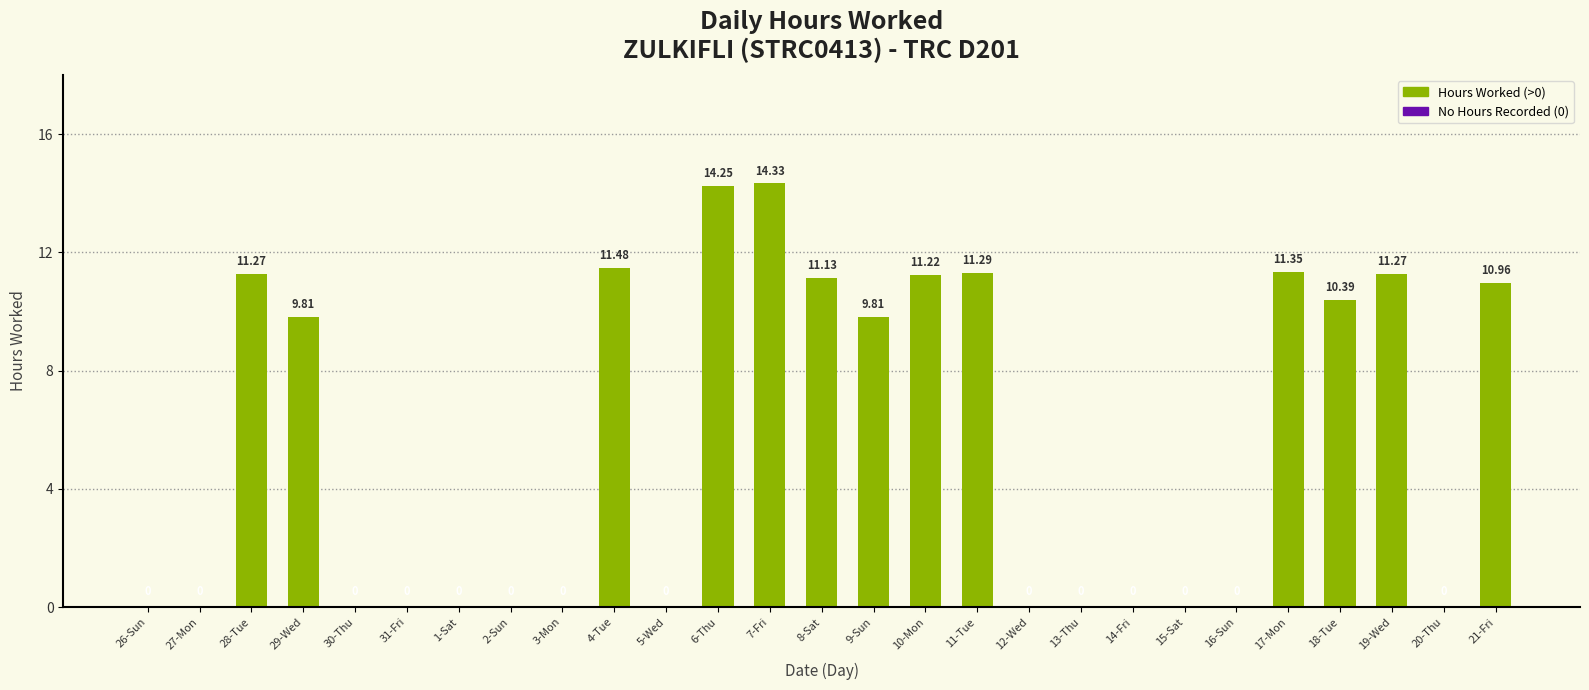

List the labels in order of value, largest first.

7-Fri, 6-Thu, 4-Tue, 17-Mon, 11-Tue, 28-Tue, 19-Wed, 10-Mon, 8-Sat, 21-Fri, 18-Tue, 29-Wed, 9-Sun, 26-Sun, 27-Mon, 30-Thu, 31-Fri, 1-Sat, 2-Sun, 3-Mon, 5-Wed, 12-Wed, 13-Thu, 14-Fri, 15-Sat, 16-Sun, 20-Thu